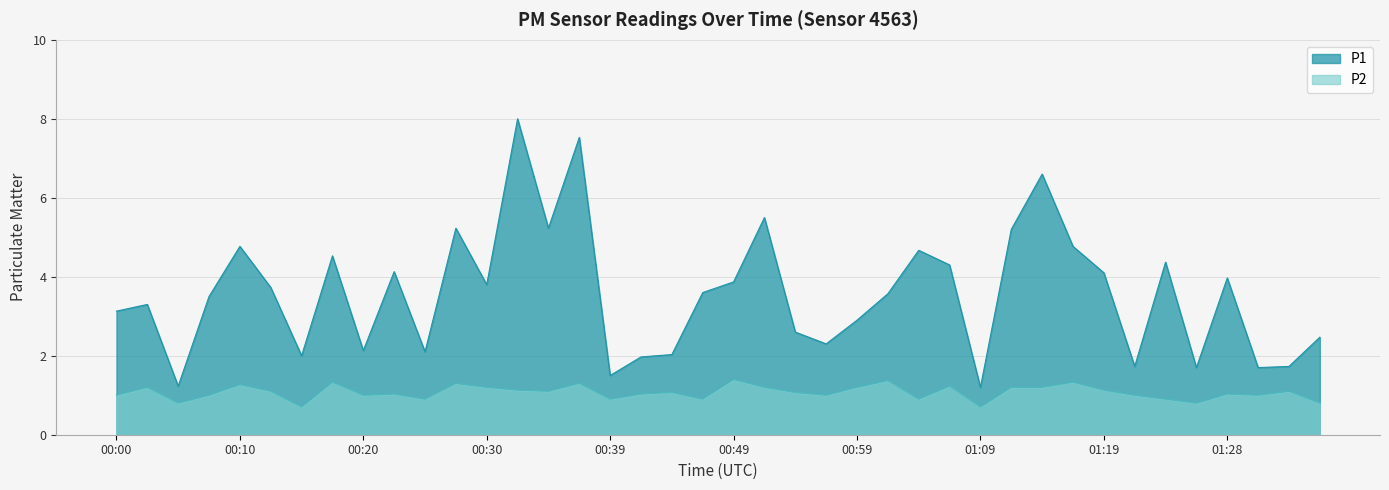

True or false: P1 and P2 cross at least once.

False